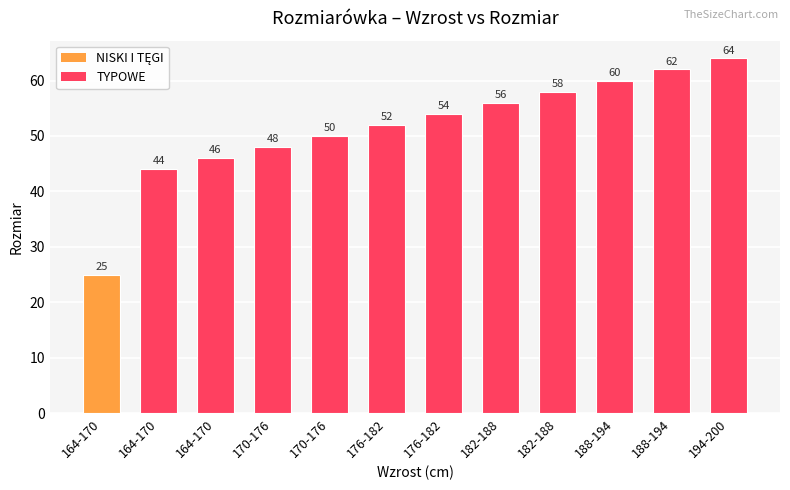

Which label corresponds to the largest value in the chart?

194-200